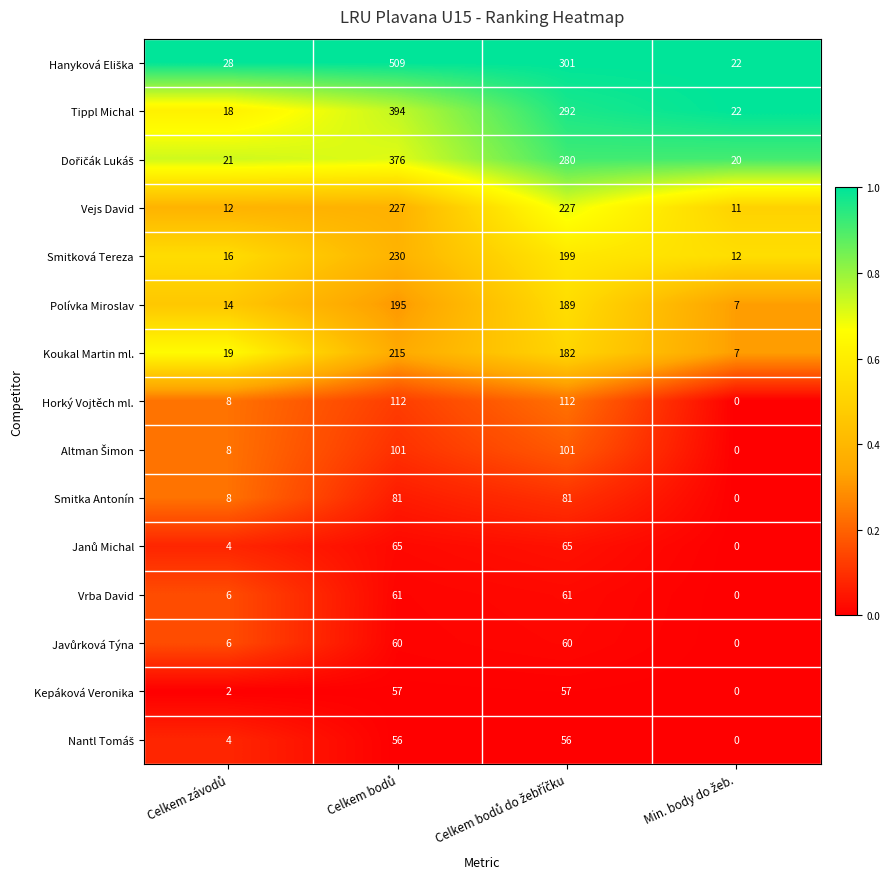

What is the difference between the maximum and second lowest values in the Koukal Martin ml. series?

196